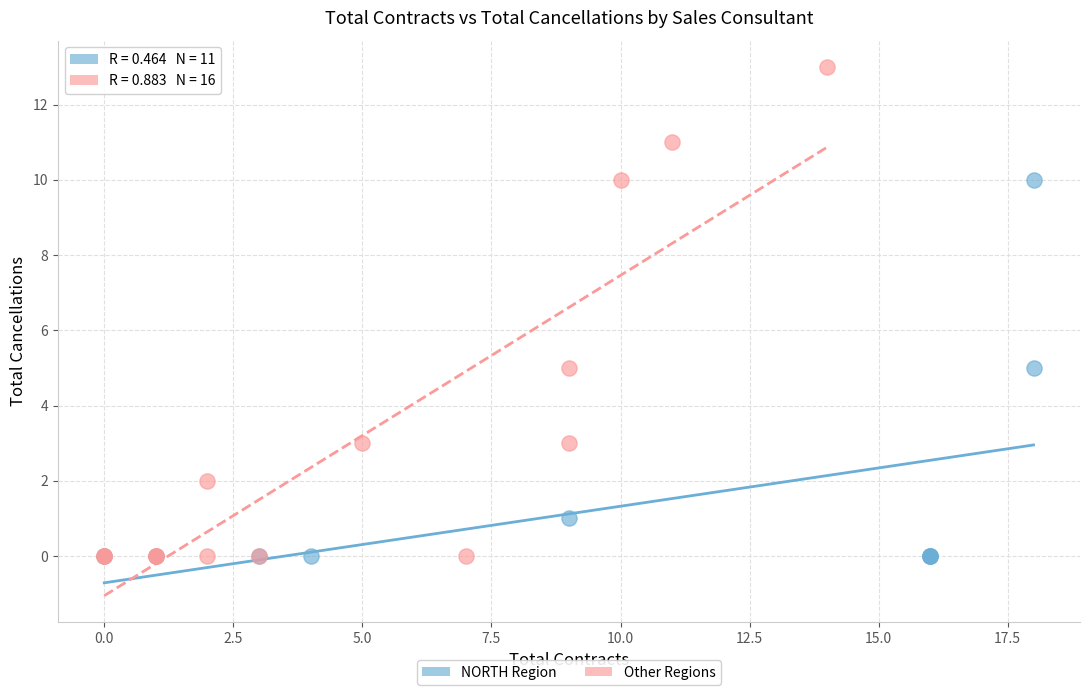

Which series contains the highest Y value?

Other Regions